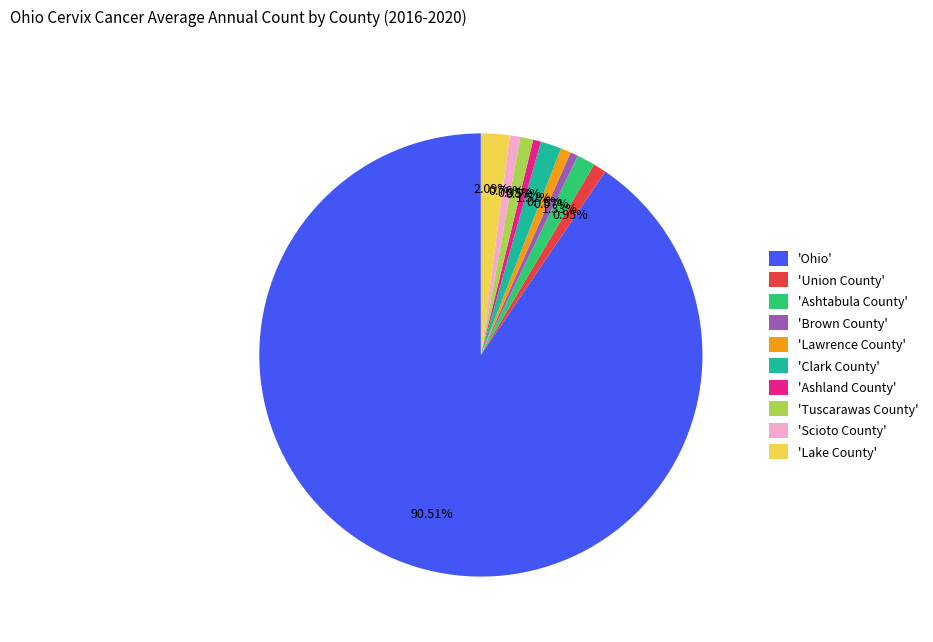

Does any single category account for the majority?

Yes